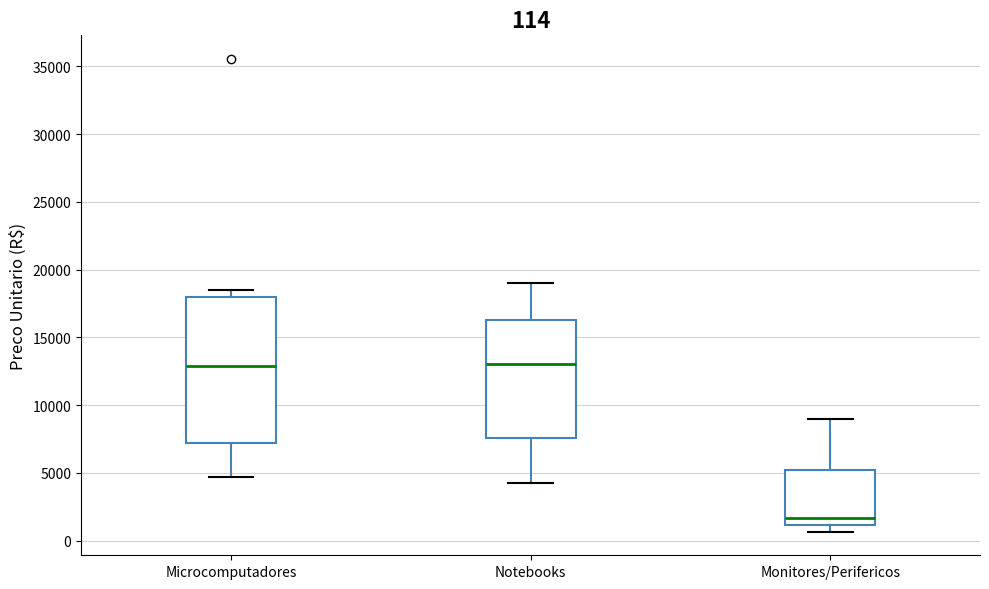

Which box's median line is the lowest?

Monitores/Perifericos